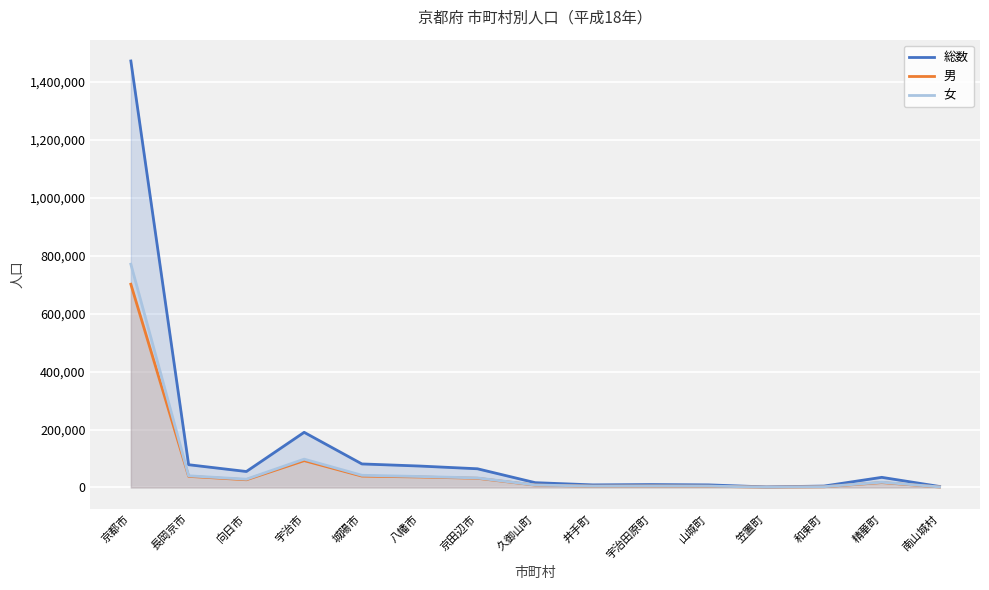

Where is the first local maximum for 総数?

宇治市